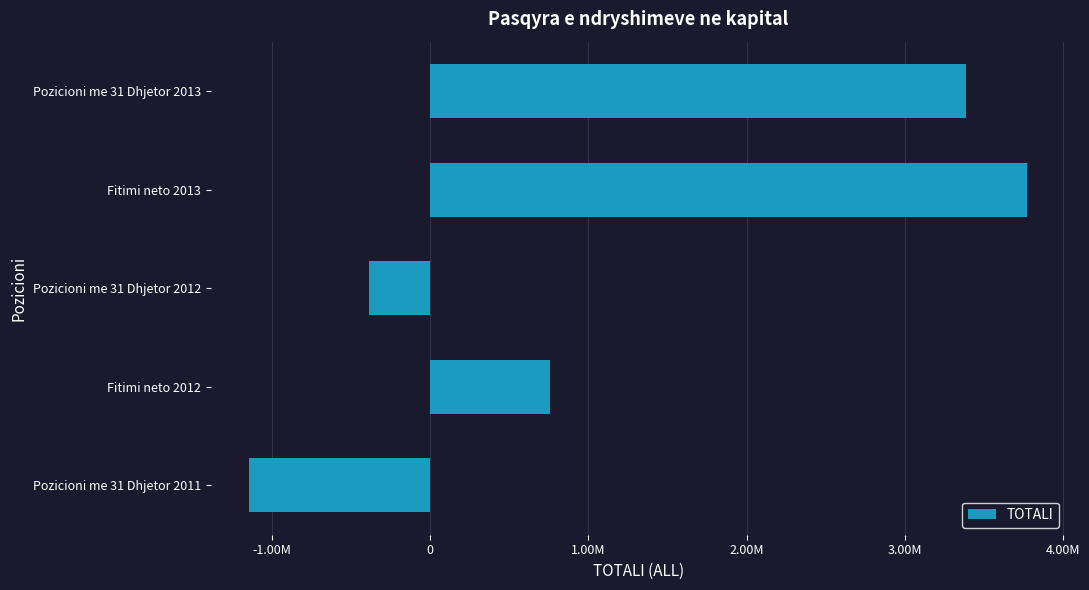

Does the chart contain any negative values?

Yes